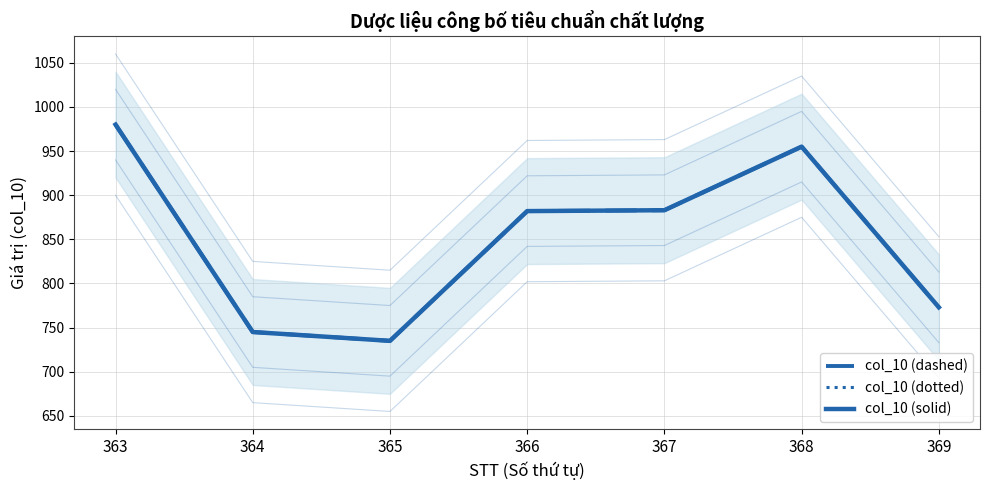

True or false: col_10 (dashed) and col_10 (solid) intersect in this chart.

False